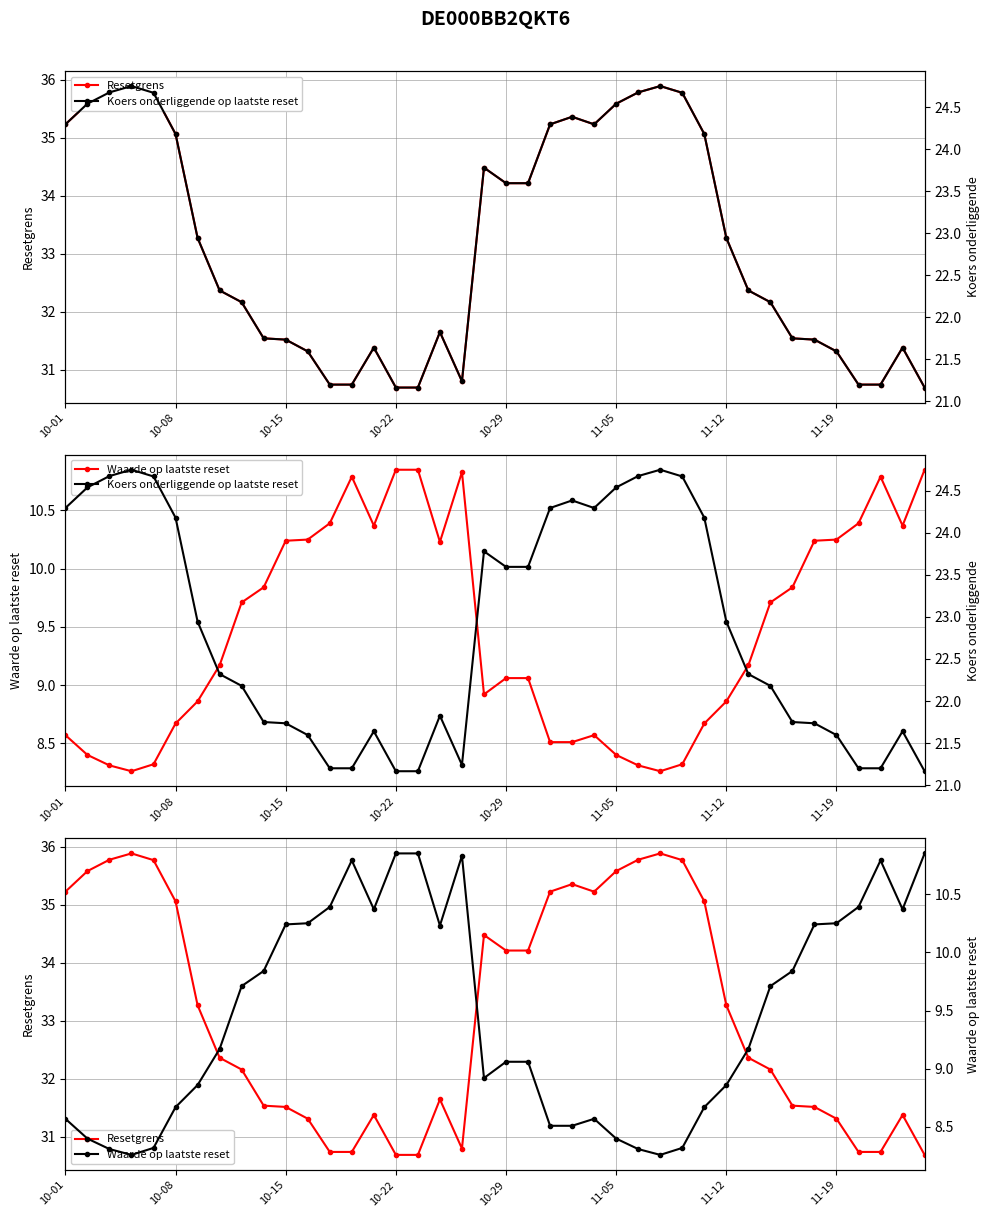

At how many categories does at least one series exceed 29?

40